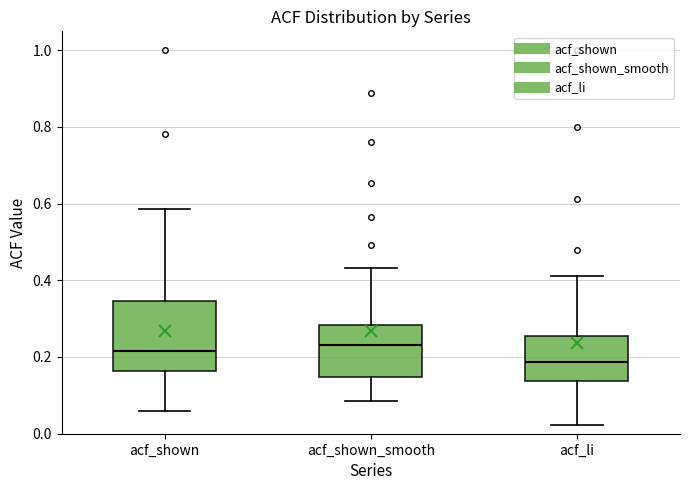

Comparing the boxes themselves (not the whiskers), which one is the tallest?

acf_shown